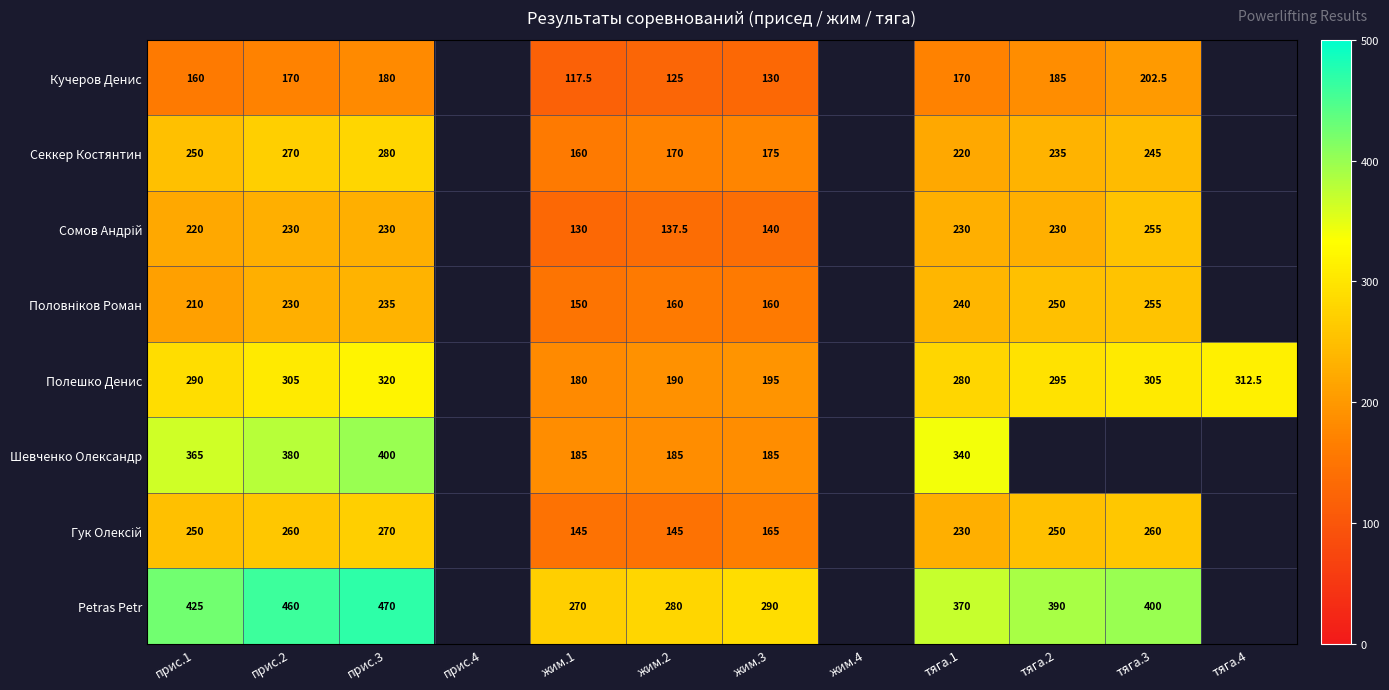

Which series changed the most between прис.3 and тяга.1?

Petras Petr